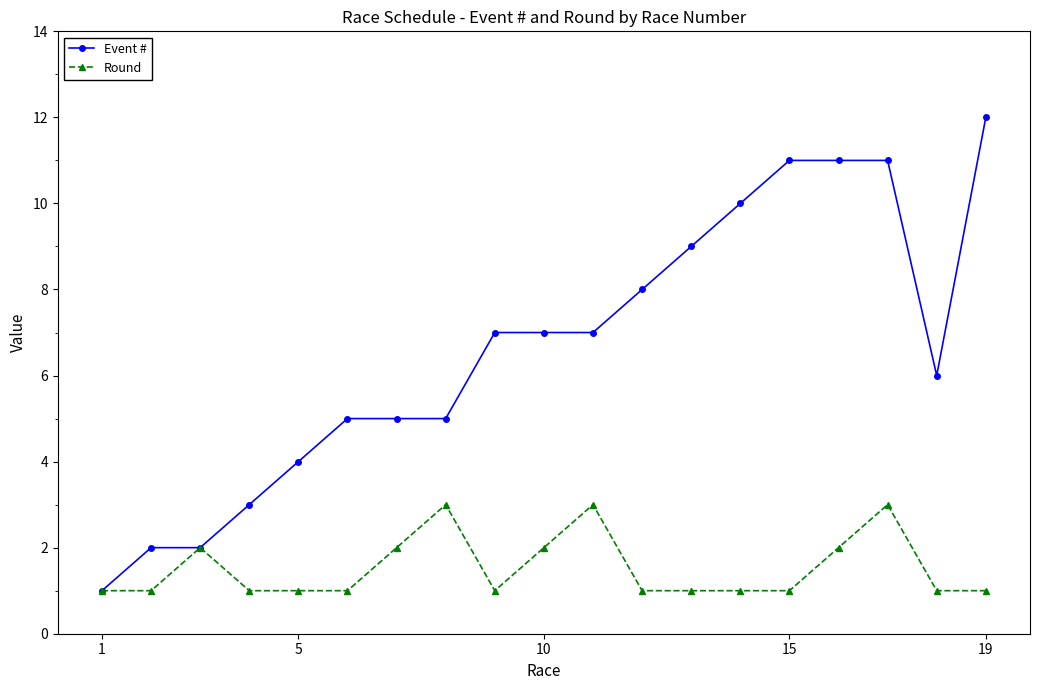

What is the value of the Round point at the 5th from the left?

1